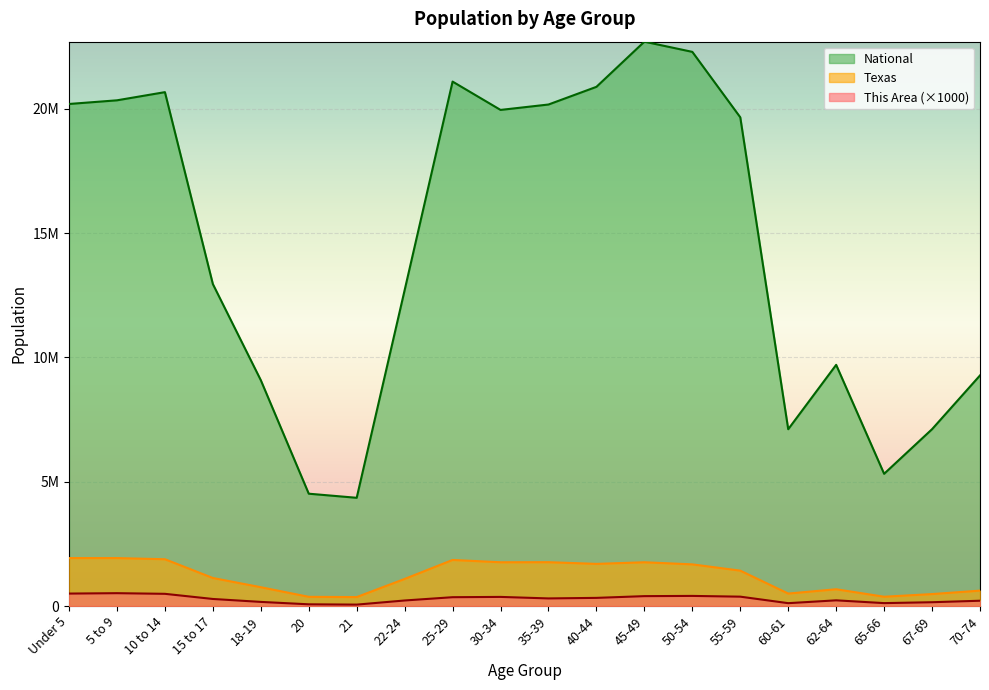

Between 5 to 9 and 18-19, which series saw the biggest shift?

National